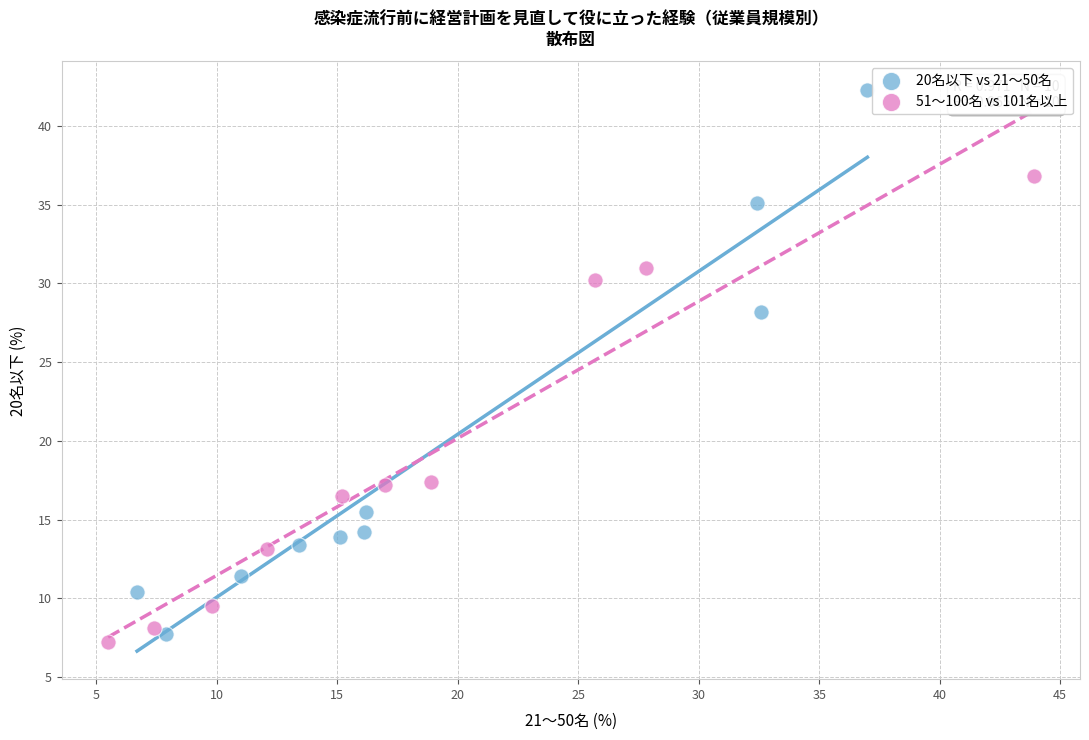

Which series reaches the maximum Y coordinate?

20名以下 vs 21～50名